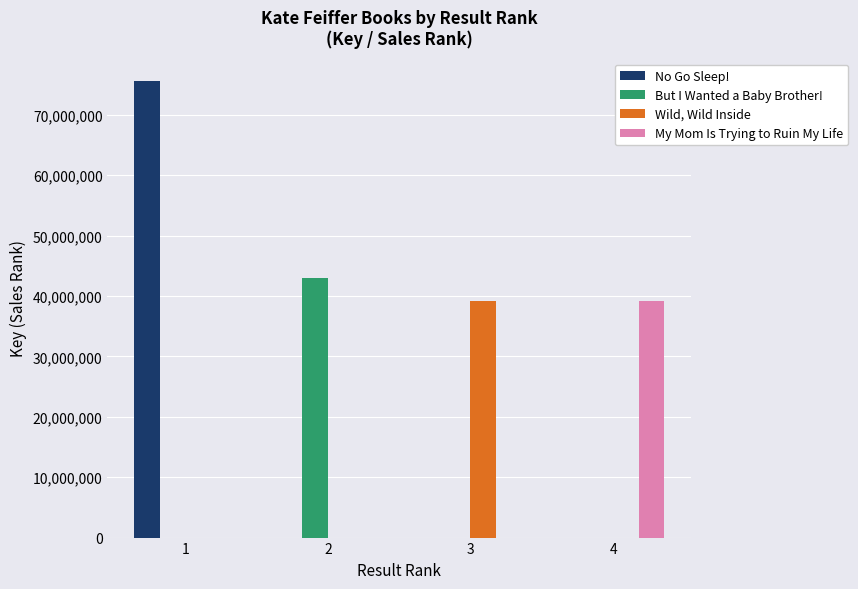

What are all the series names shown in the legend?

No Go Sleep!, But I Wanted a Baby Brother!, Wild, Wild Inside, My Mom Is Trying to Ruin My Life